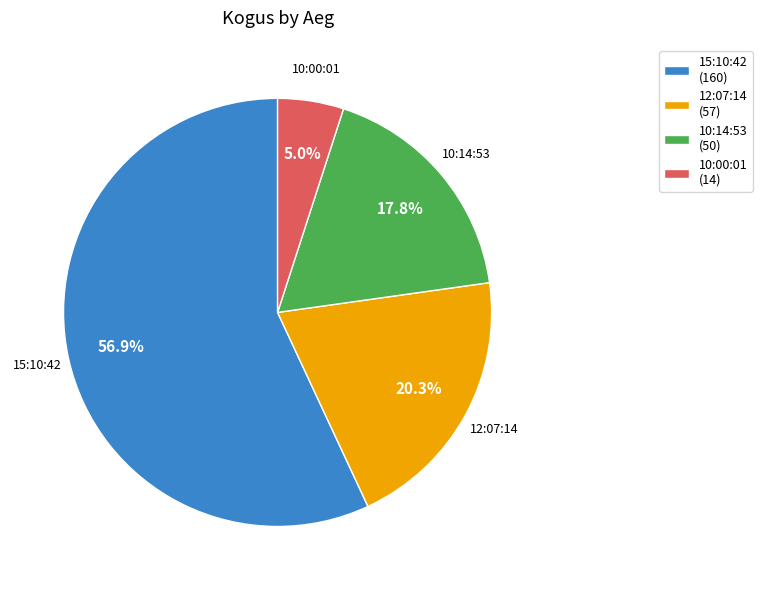

Is the sum of 12:07:14 and 15:10:42 greater than half?

Yes